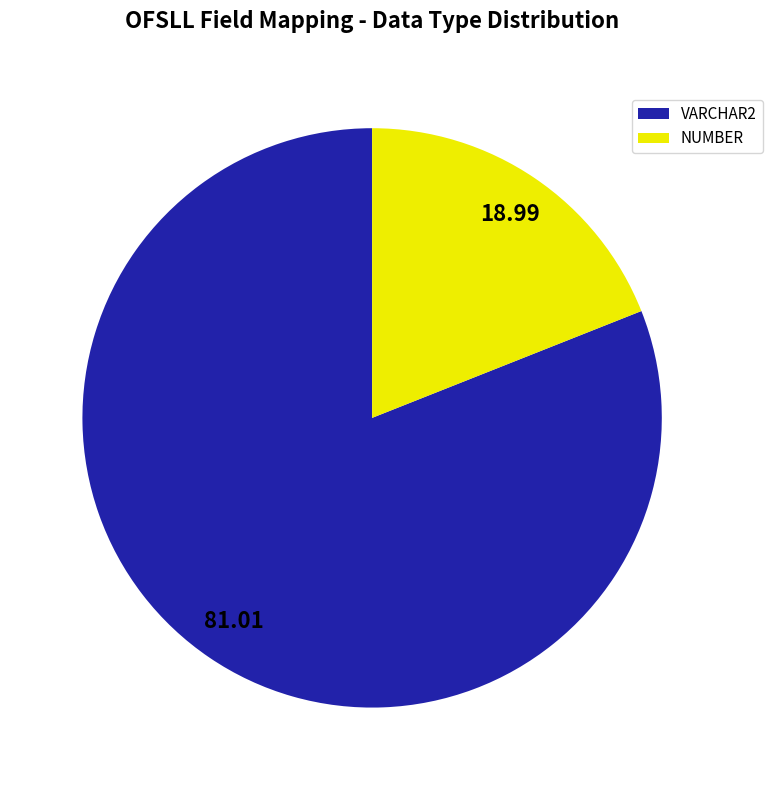

Is it true that VARCHAR2 is 59% of the pie?

False